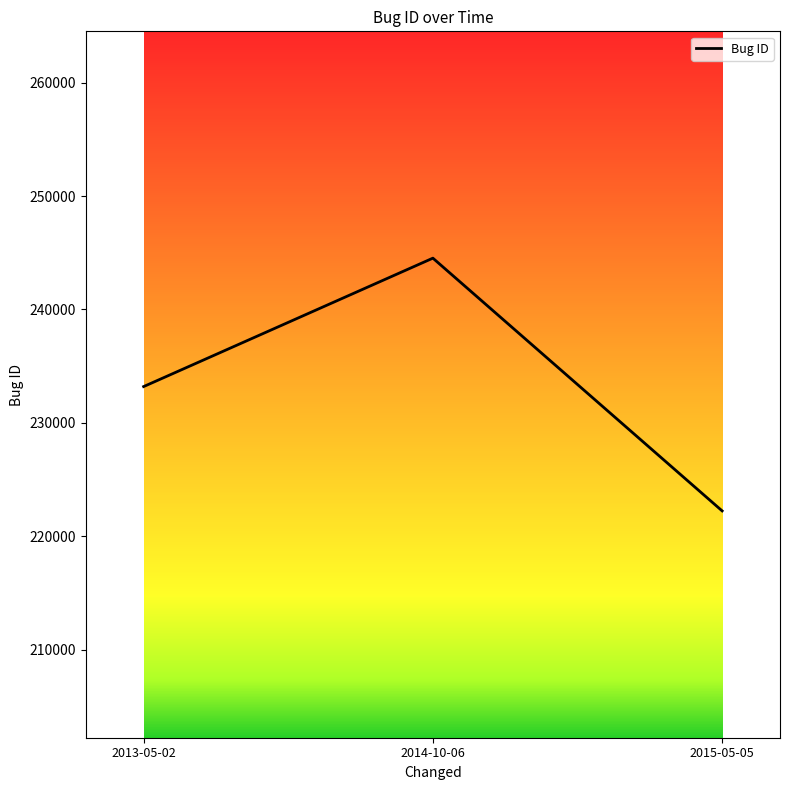

Is it true that the value at 2013-05-02 is 233199?

True